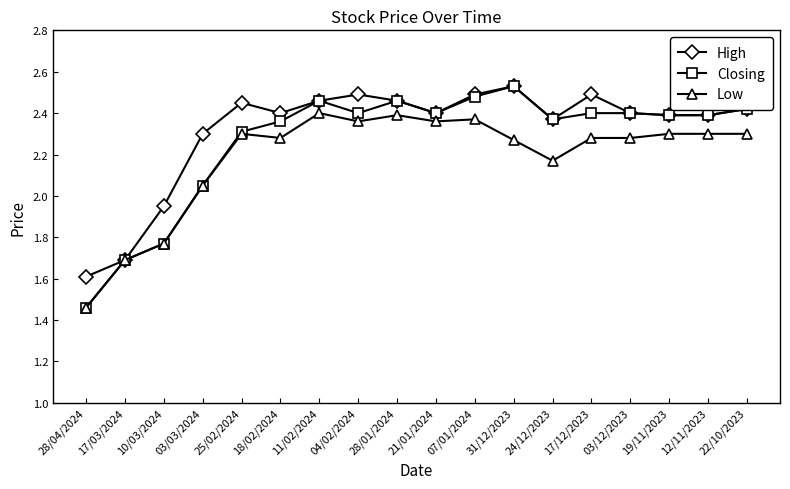

What are all the series names shown in the legend?

High, Closing, Low